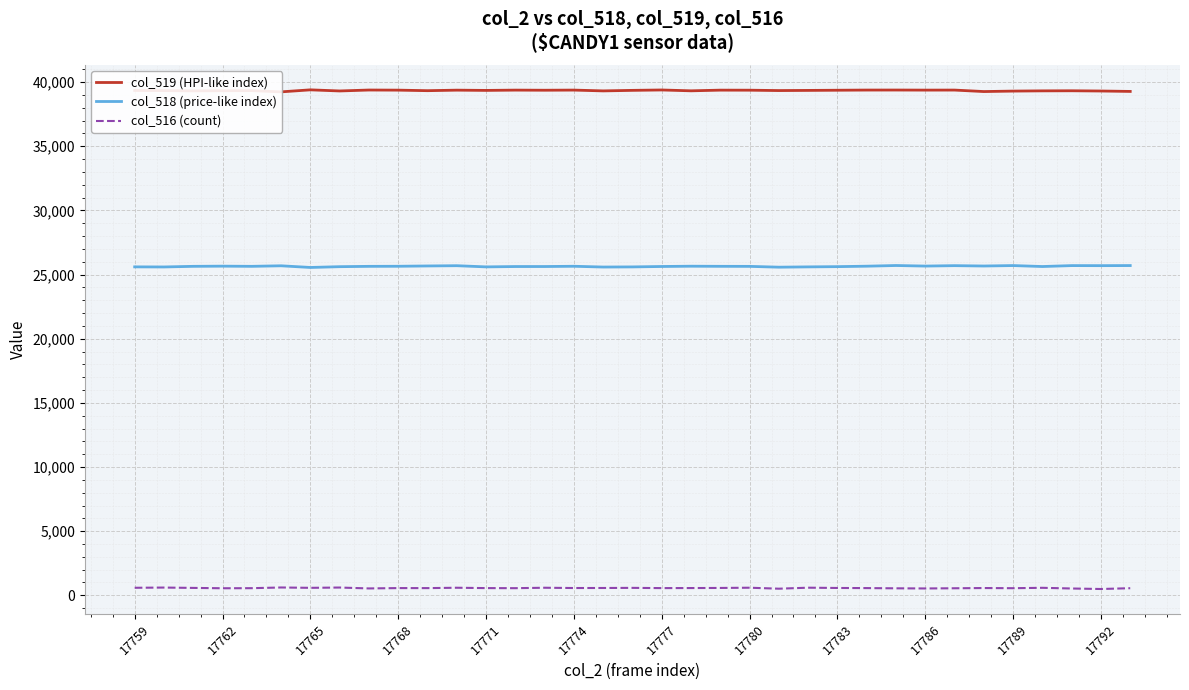

List the series in order of their peak value, lowest first.

col_516 (count), col_518 (price-like index), col_519 (HPI-like index)